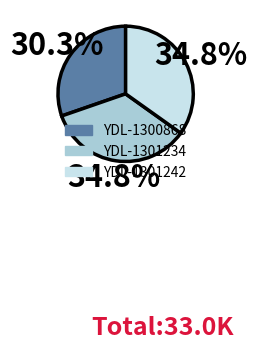

Combined, do YDL-1301234 and YDL-1300868 account for over 50%?

Yes